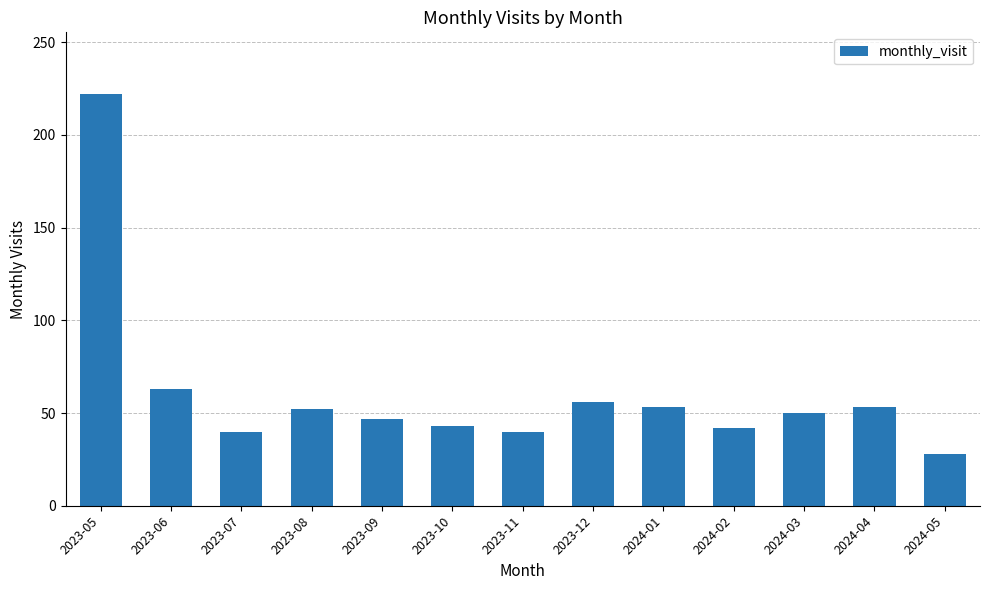

What is the average value?

61